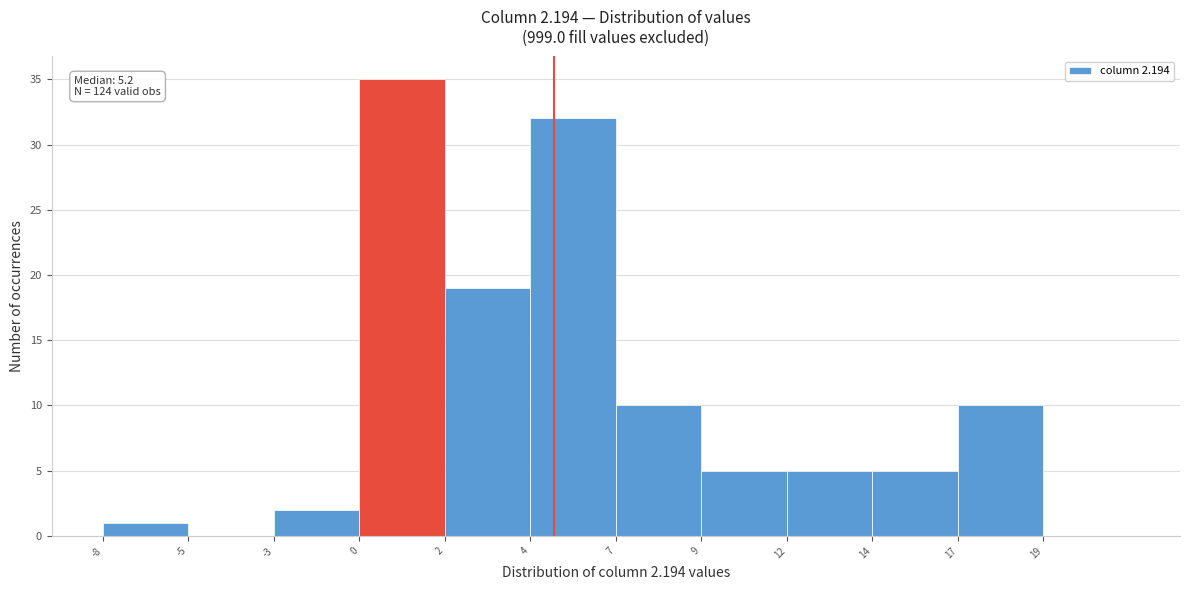

What is the greatest value displayed?

35